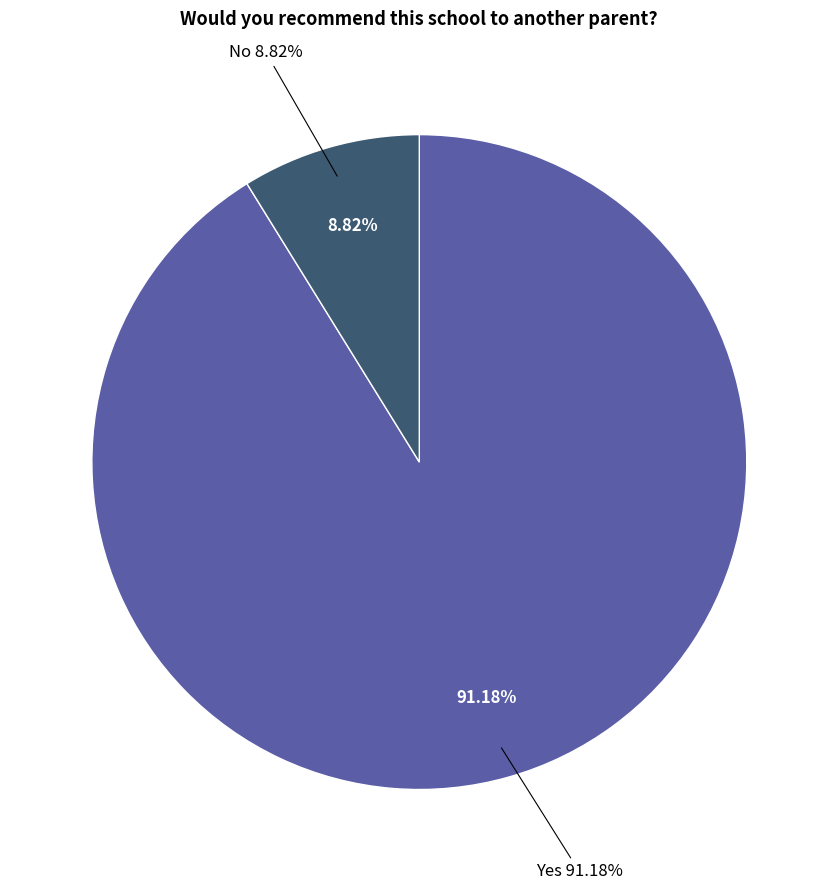

Do Yes and No together represent more than half of the pie?

Yes